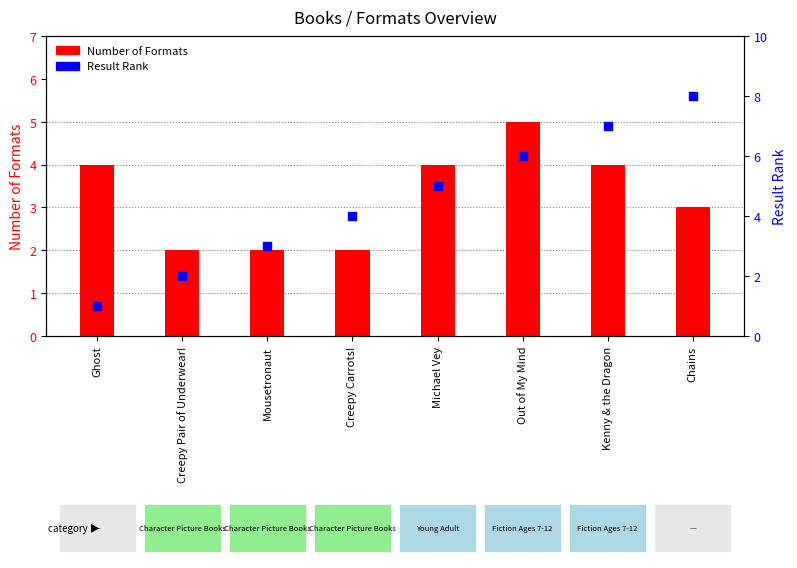

At how many categories does at least one series exceed 1?

8